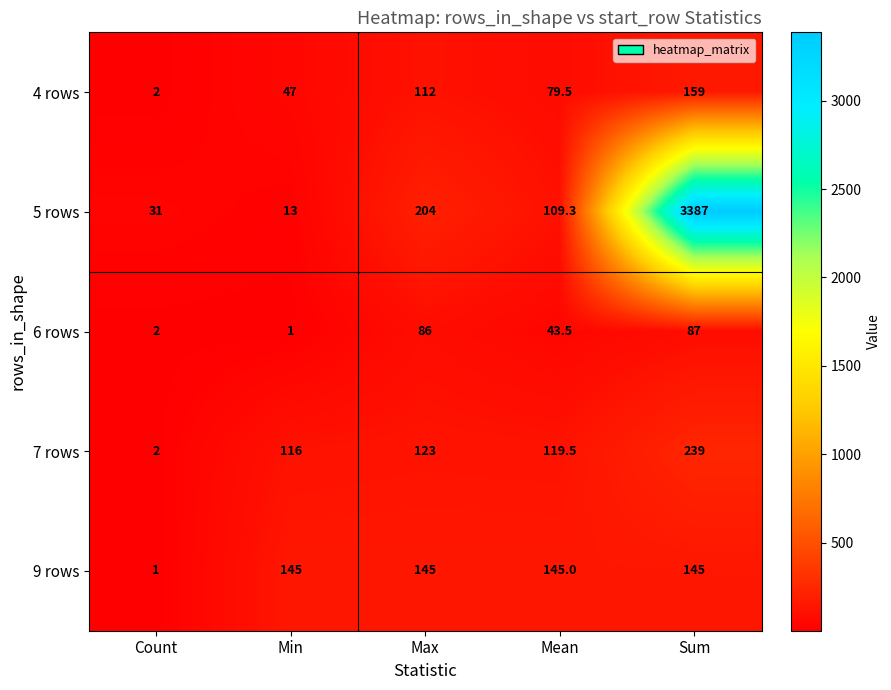

What is the difference between the maximum and minimum values in the 6 rows series?

86.0